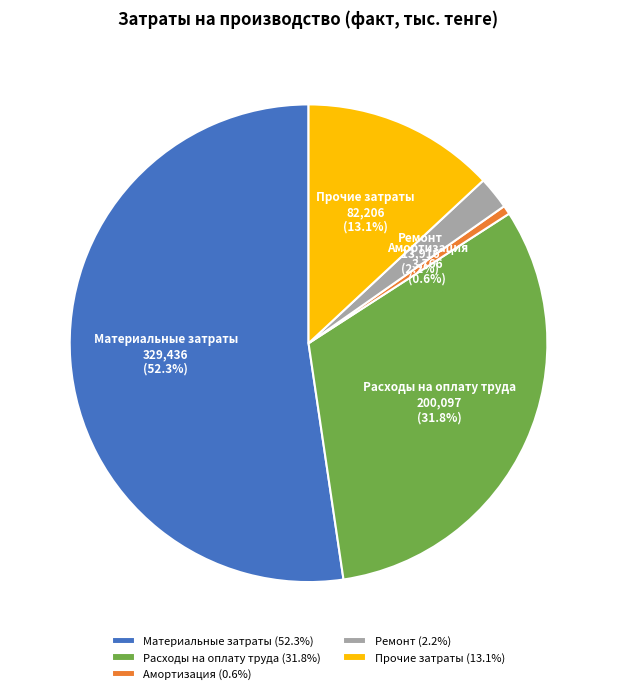

Between Материальные затраты and Амортизация, which is larger?

Материальные затраты